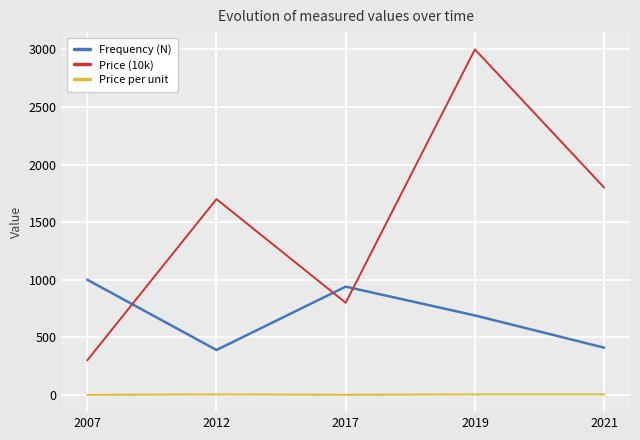

What are all the series names shown in the legend?

Frequency (N), Price (10k), Price per unit